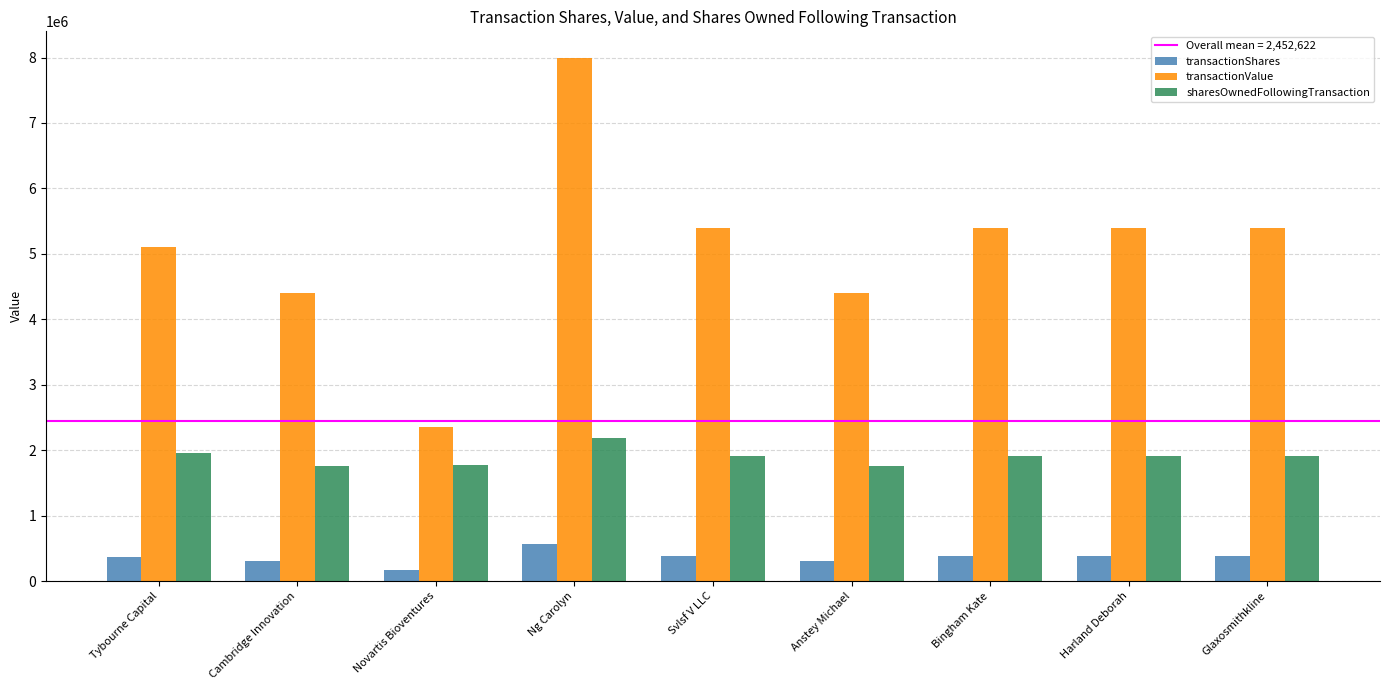

What is the label of the 6th bar from the left?

Anstey Michael